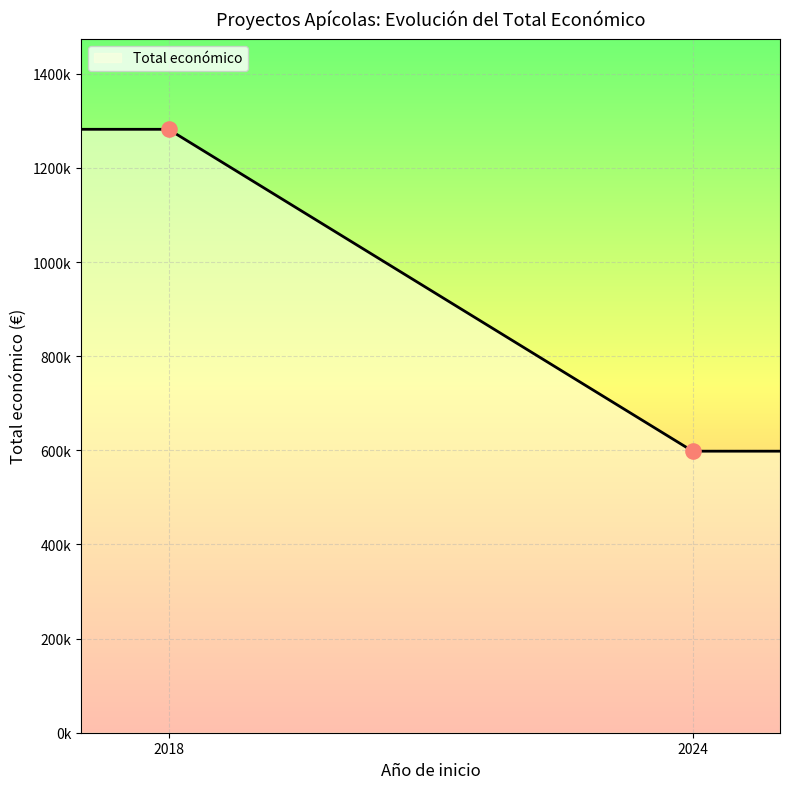

Which has a higher value, 2018 or 2024?

2018